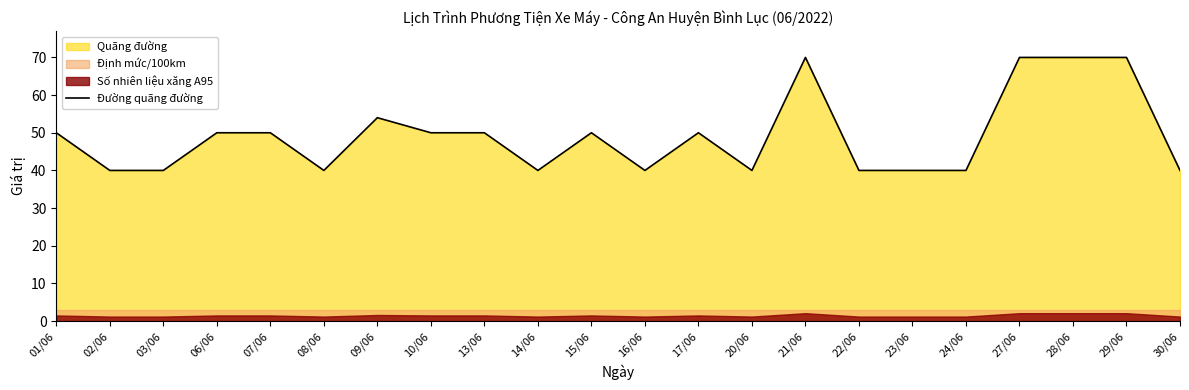

What is the label of the 4th point from the left?

06/06